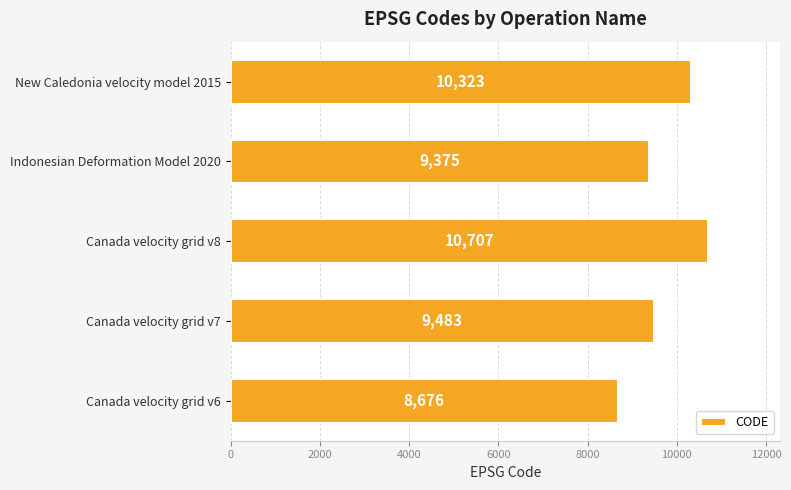

Count the number of categories in the chart.

5